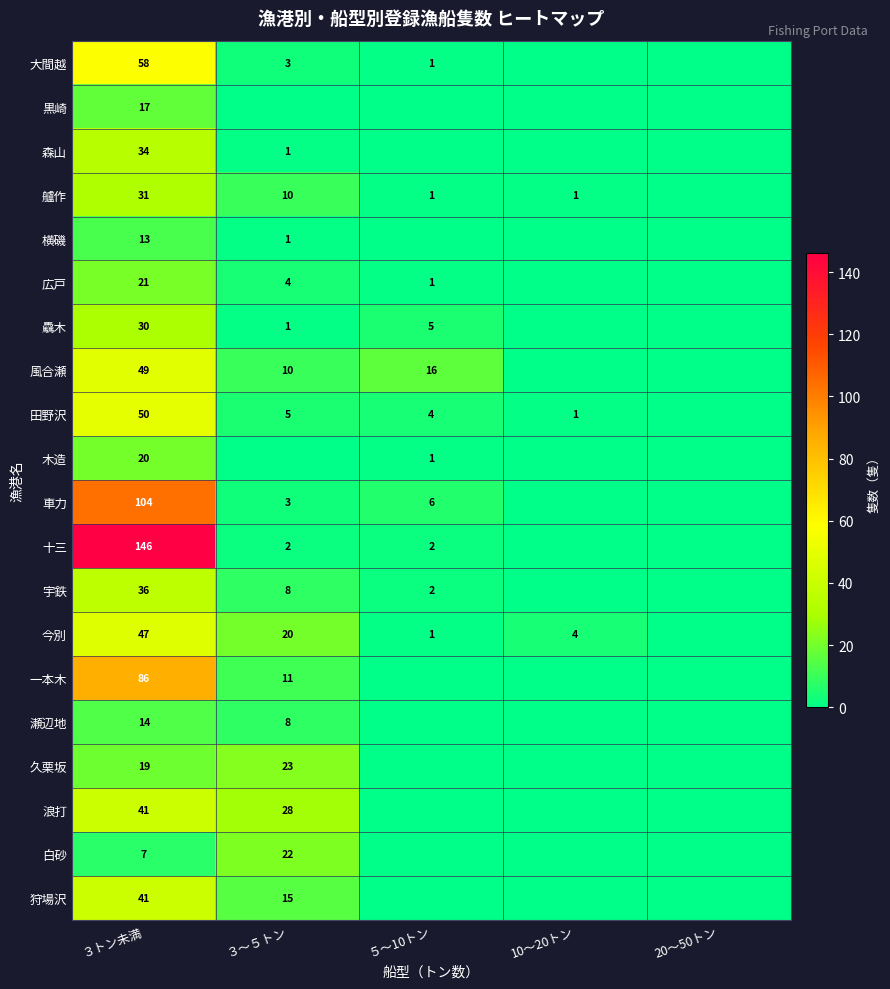

What is the sum of the 狩場沢 values at ３トン未満 and ３～５トン?

56